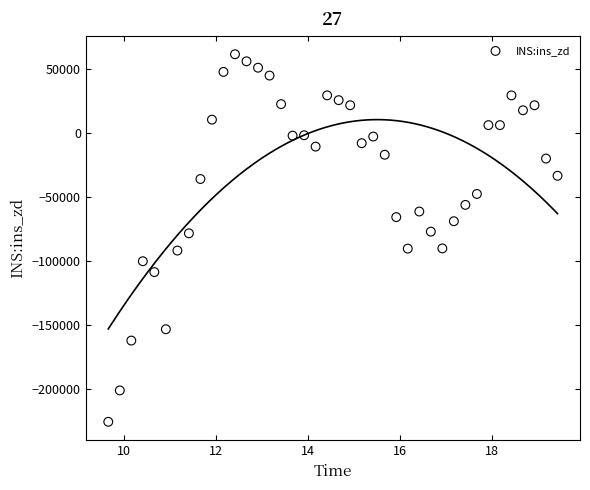

What is the range of Y values (max minus min)?

287293